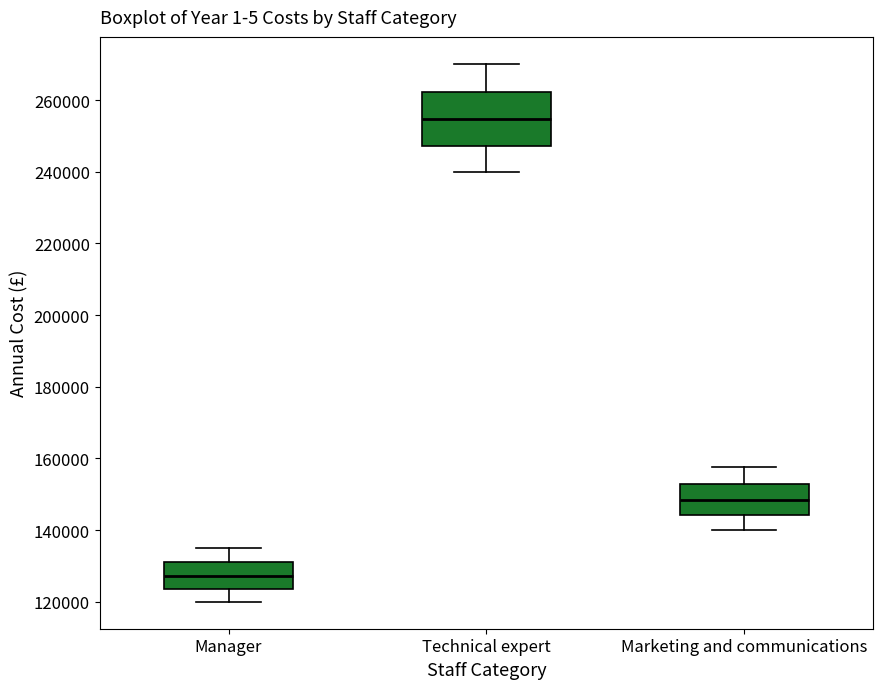

Which box has the highest median line?

Technical expert